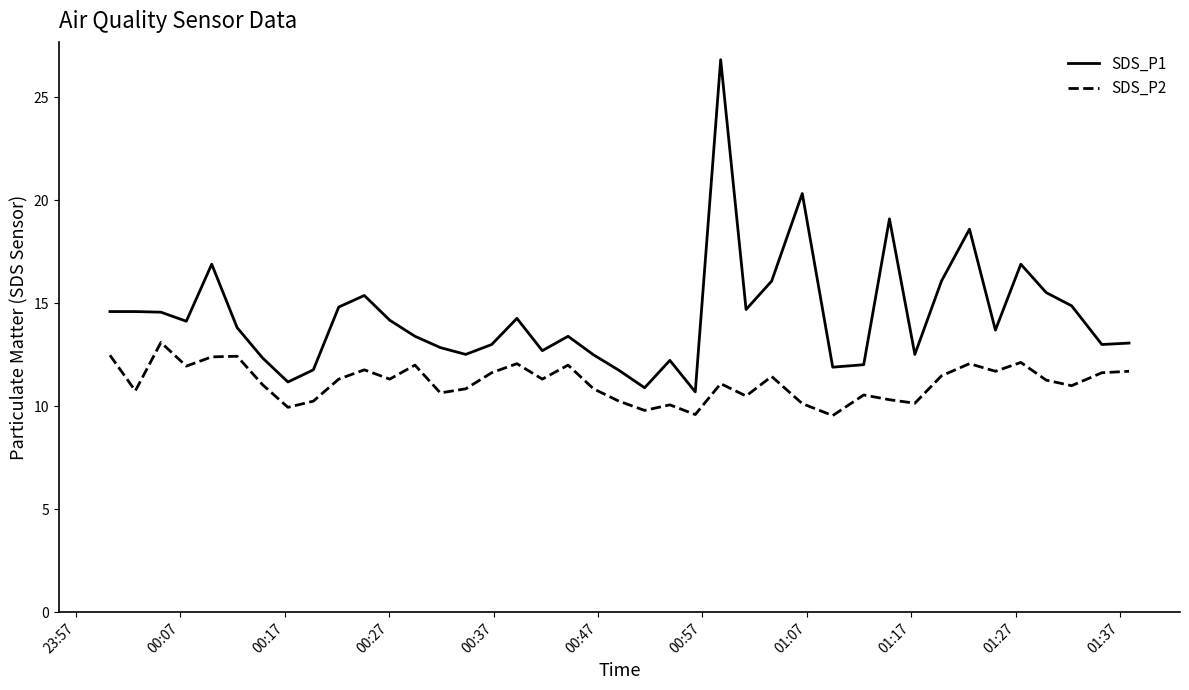

Count the number of data series in this chart.

2